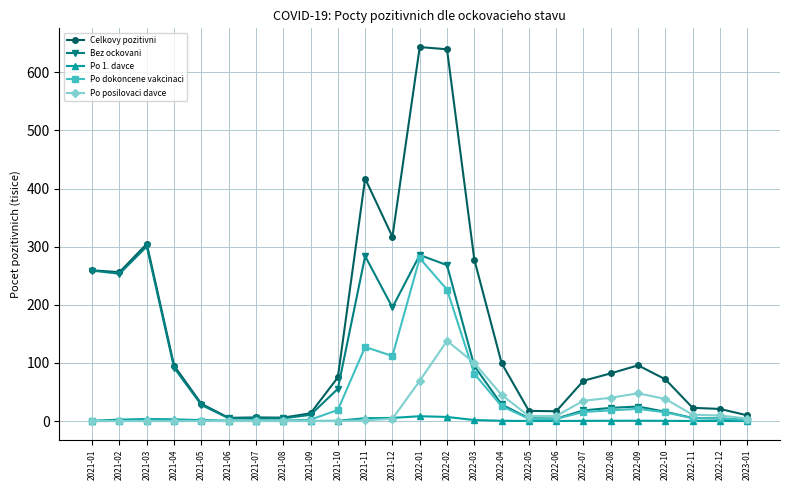

How many series are shown in this chart?

5